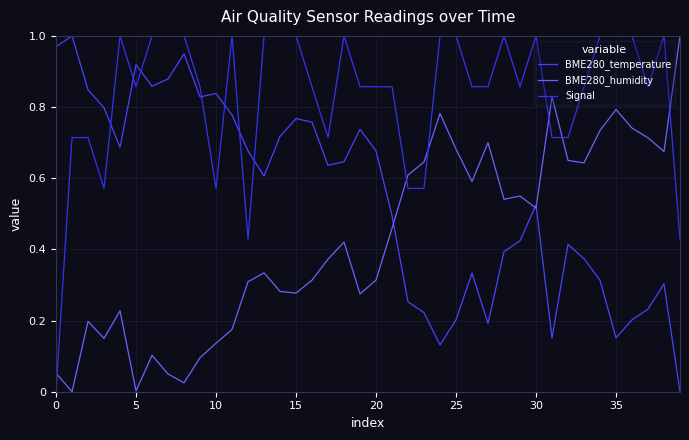

What is the difference between the maximum and second lowest values in the Signal series?

0.6